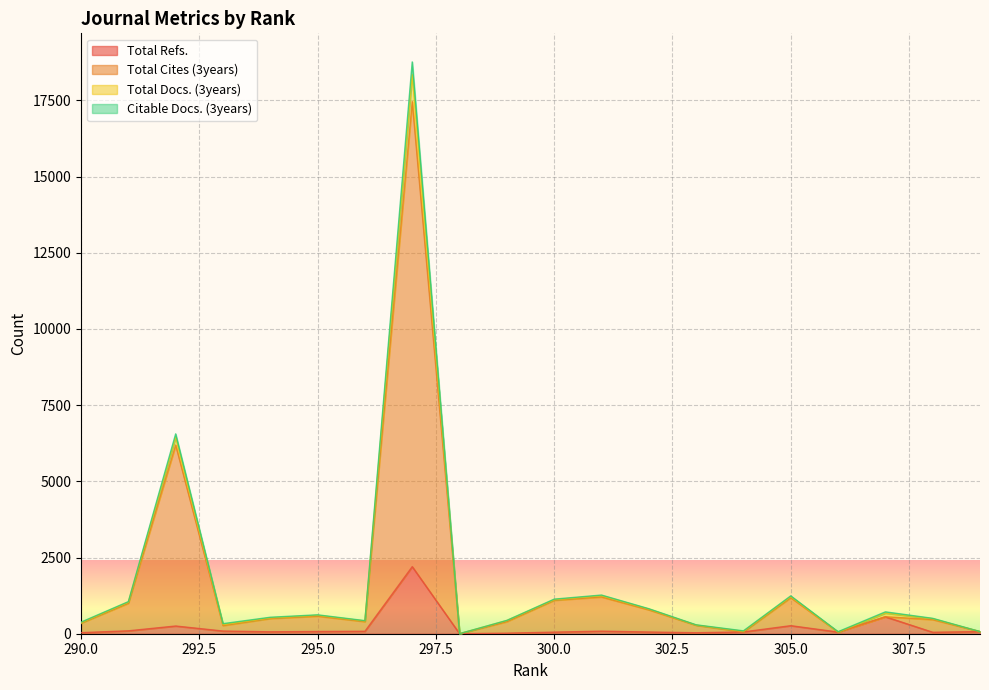

True or false: Citable Docs. (3years) has more than 0 interior local peaks.

True